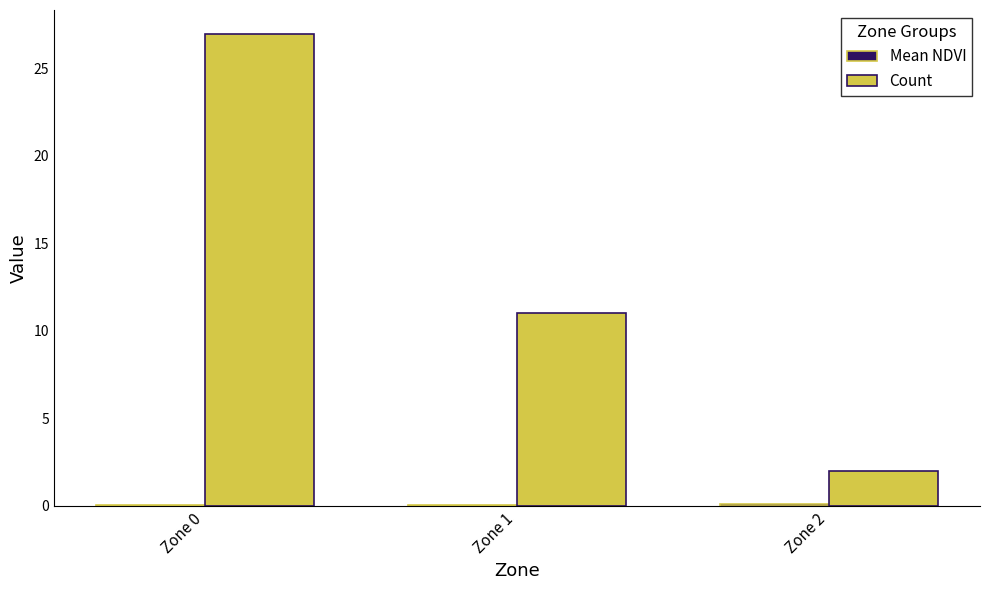

What is the spread (max minus min) of values at Zone 0?

26.9